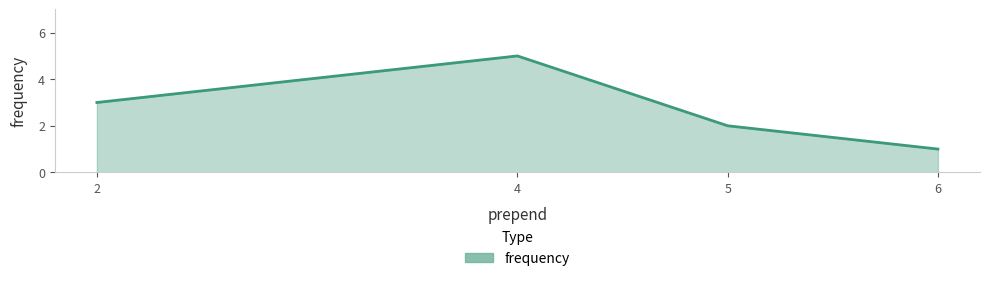

What is the ratio of the value at 6 to the value at 5?

0.5